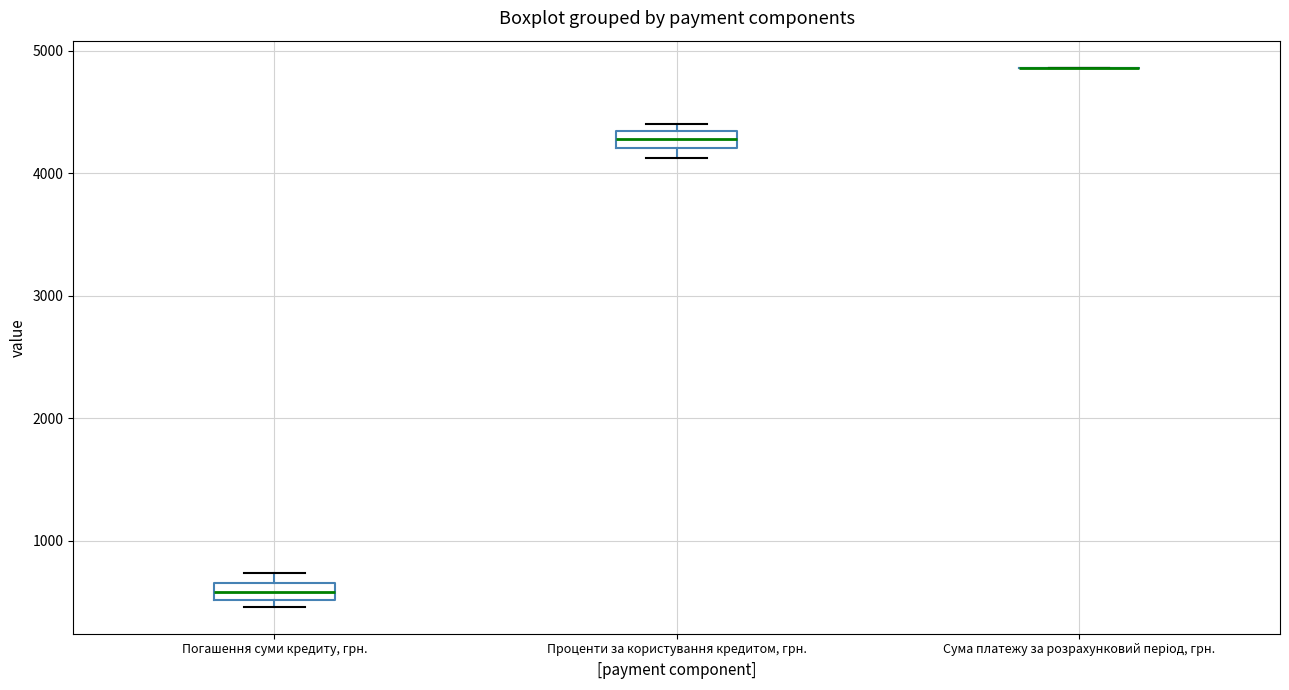

Where does the median line of the box for Погашення суми кредиту, грн. sit on the y-axis? The values are not printed on the chart, so give them approximately, as read against the axis.

600